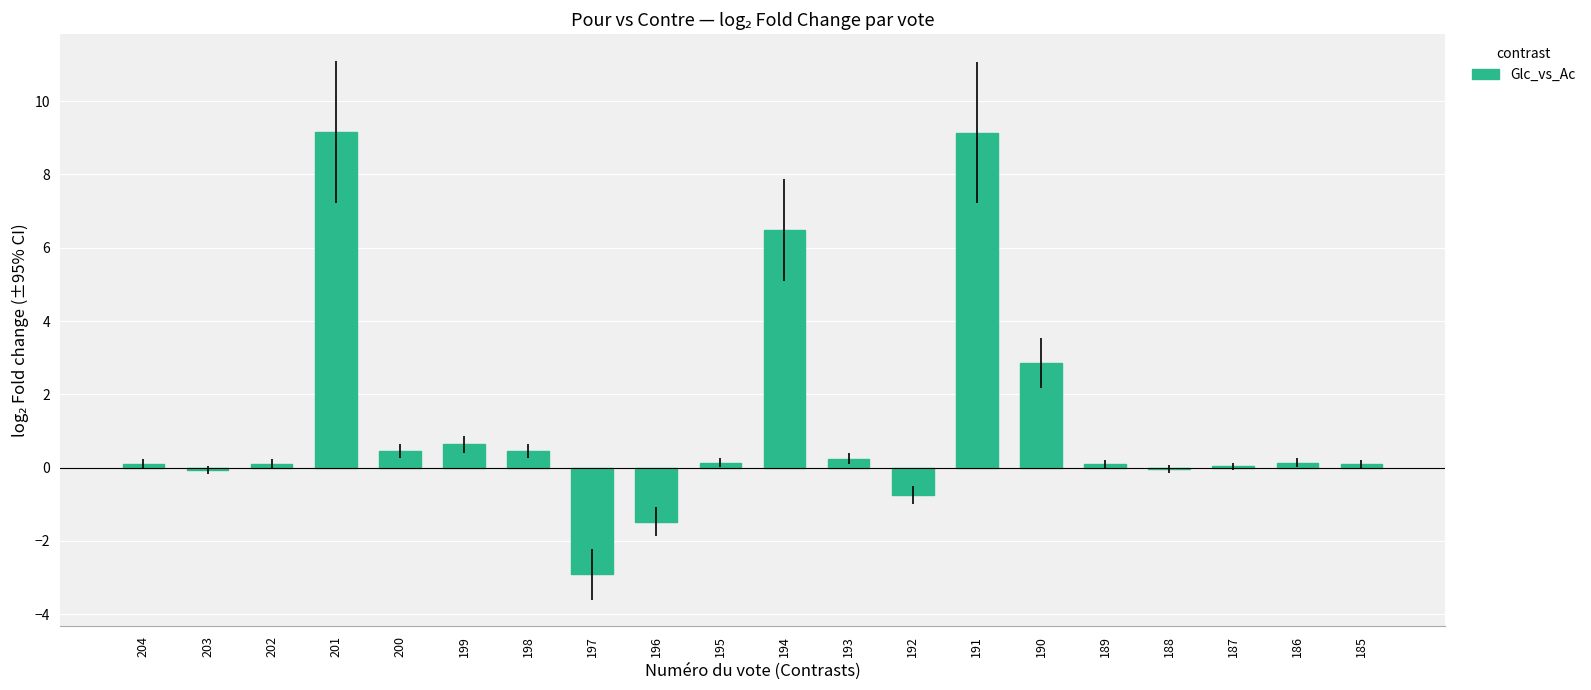

What is the change in value from 203 to 191?

+9.2